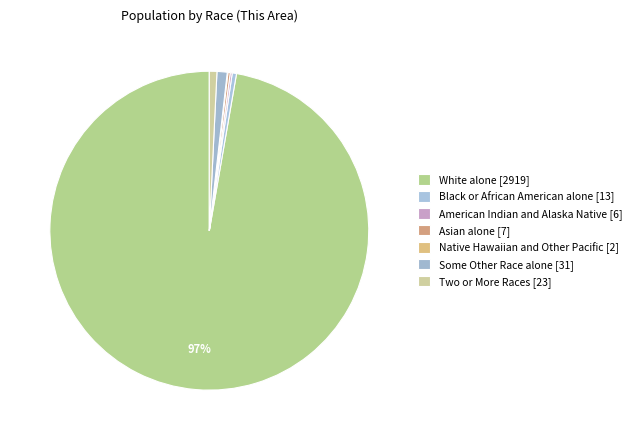

Which slice represents more than half of the pie?

White alone